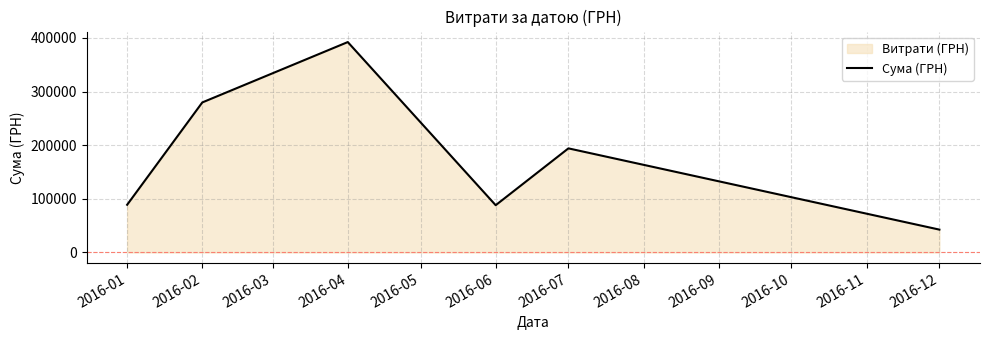

Count the number of categories in the chart.

6